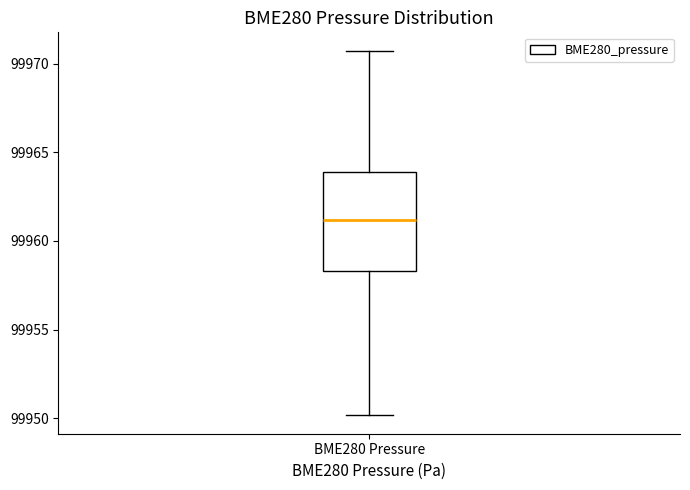

Transcribe this box plot: give where the median line is, the range the box spans, and where the two whiskers end, as read against the y-axis. The values are not printed on the chart, so give them approximately, as read against the axis.

median 99961.0, box 99958.5 to 99964.0, whiskers 99950.0 to 99971.0